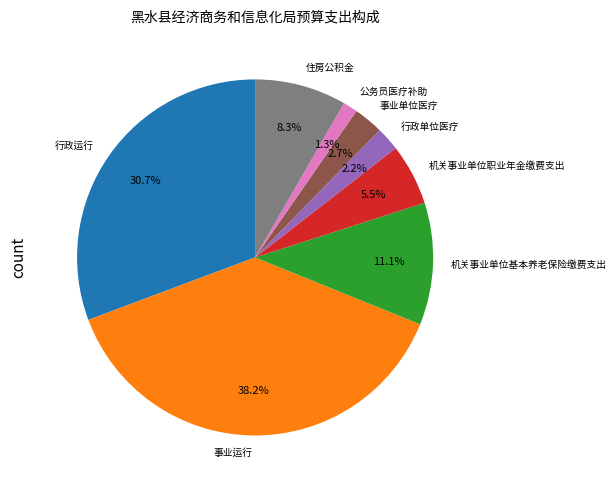

Does any single category account for the majority?

No